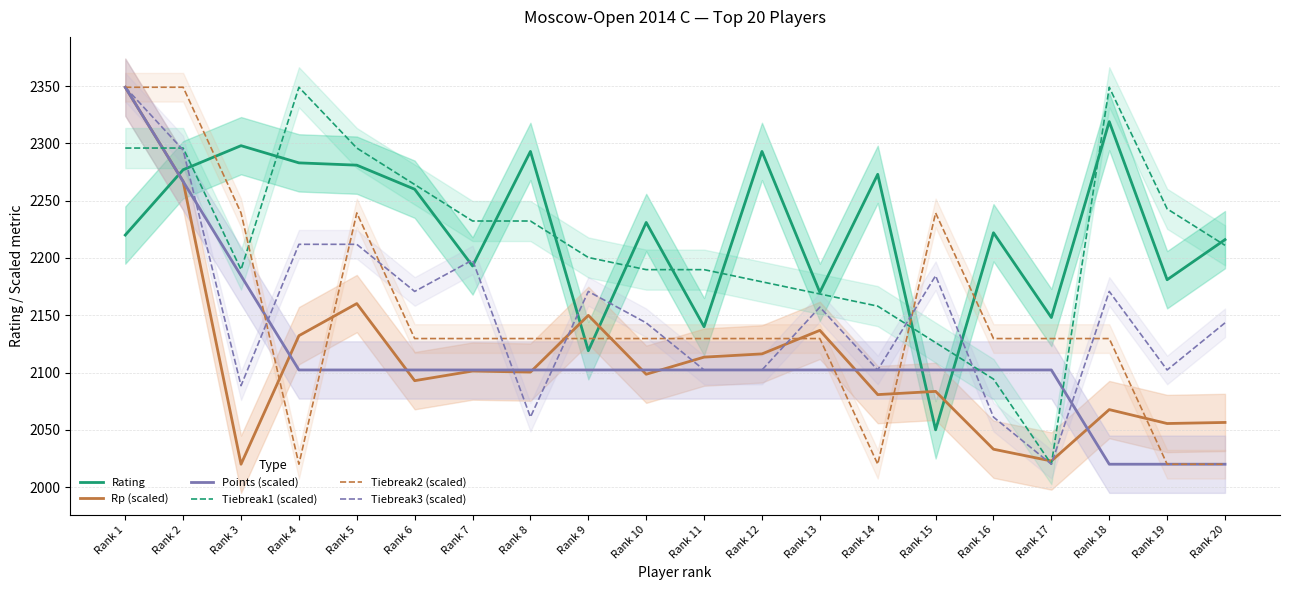

Rank the series at Rank 19 from highest to lowest value.

Tiebreak1 (scaled), Rating, Tiebreak3 (scaled), Rp (scaled), Points (scaled), Tiebreak2 (scaled)